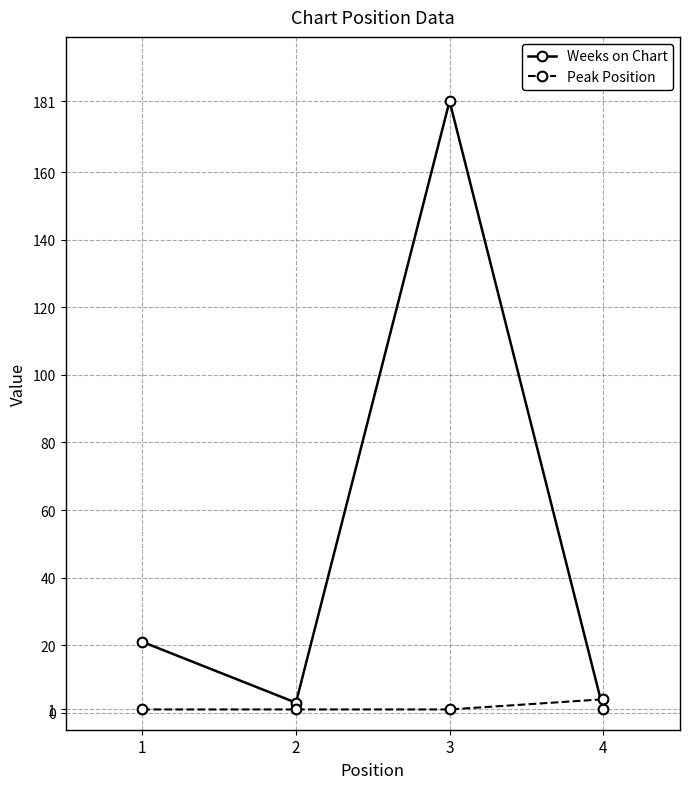

Rank the series by their average value, from lowest to highest.

Peak Position, Weeks on Chart